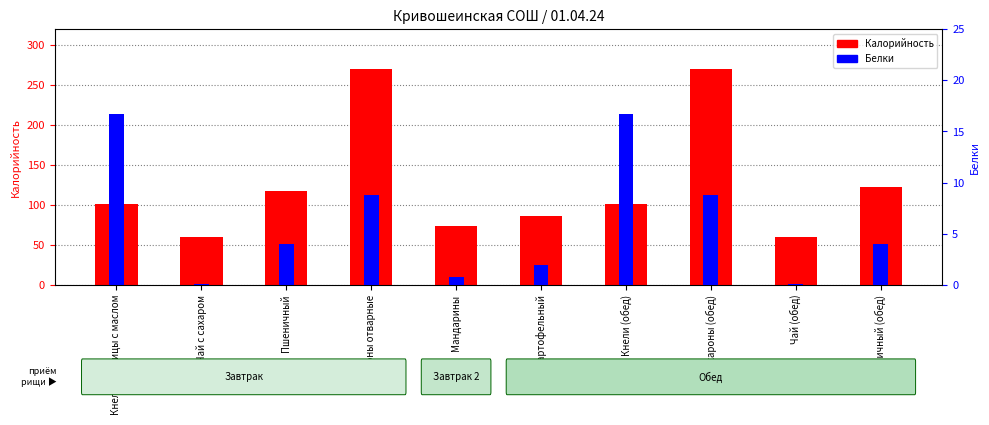

At which category is the sum across all series the highest?

Макароны отварные